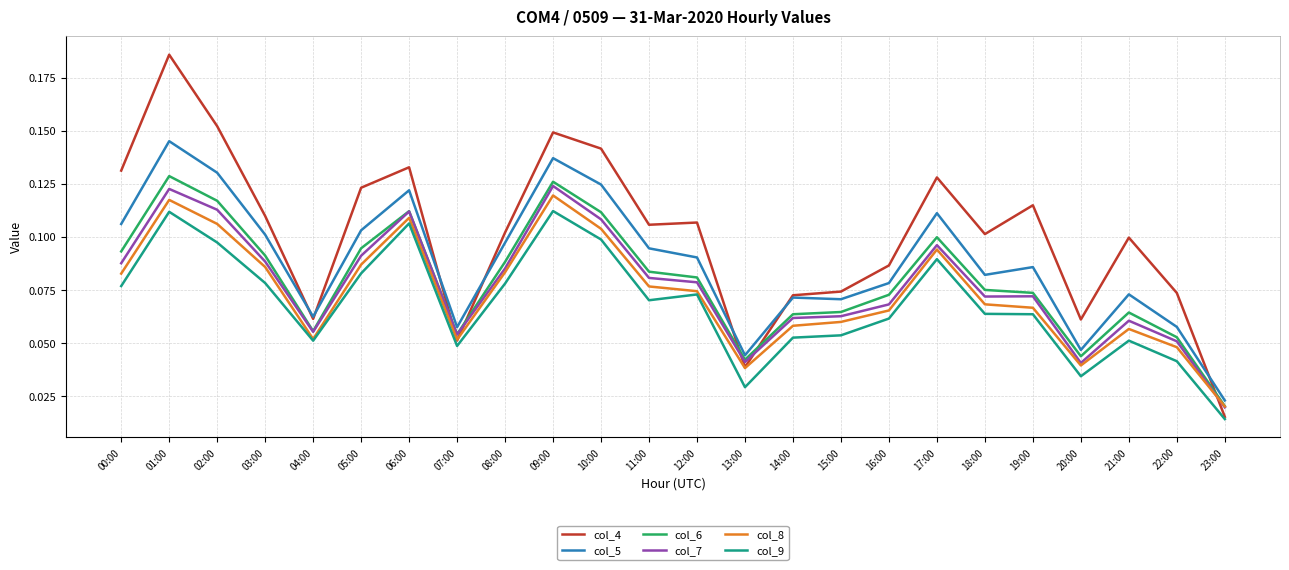

What position from the left is 19:00?

20